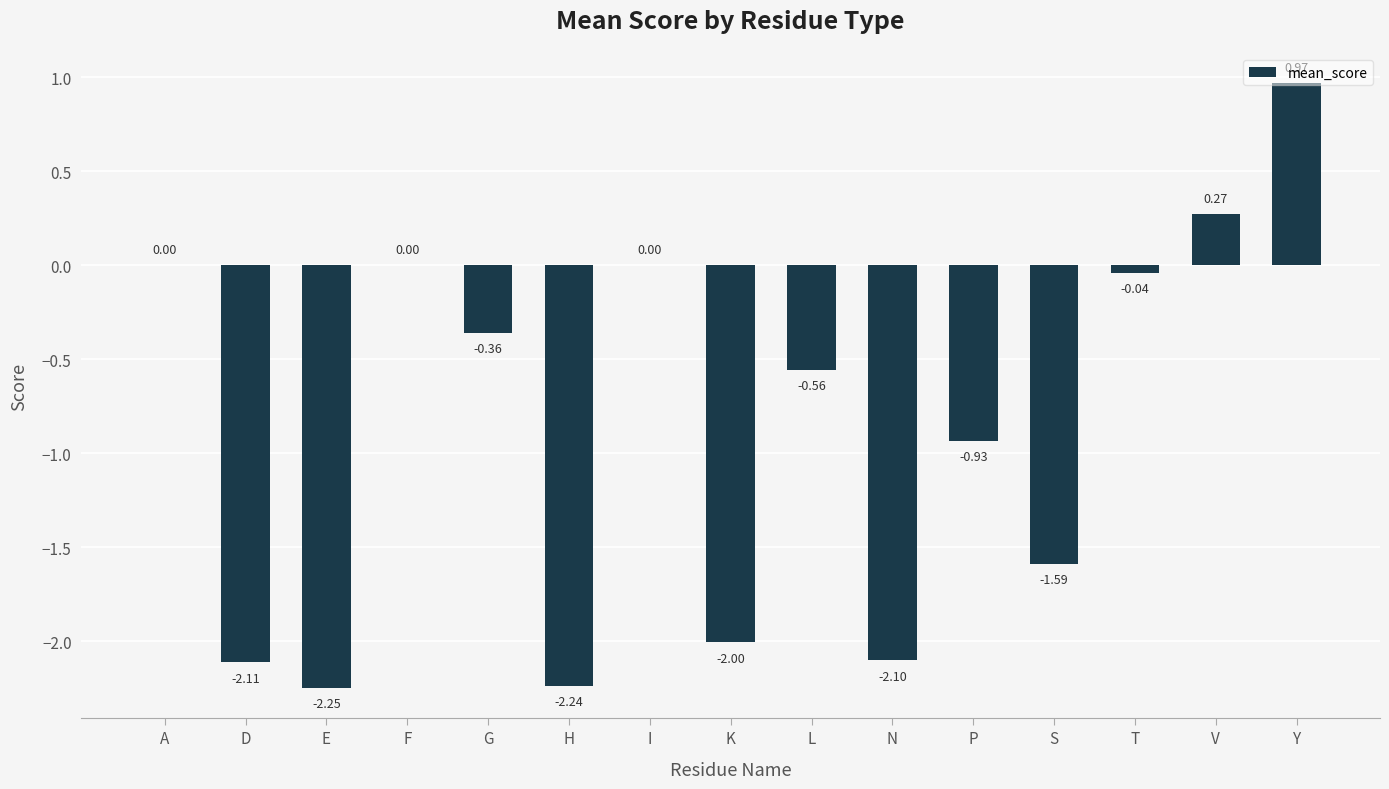

How many categories are shown in the chart?

15